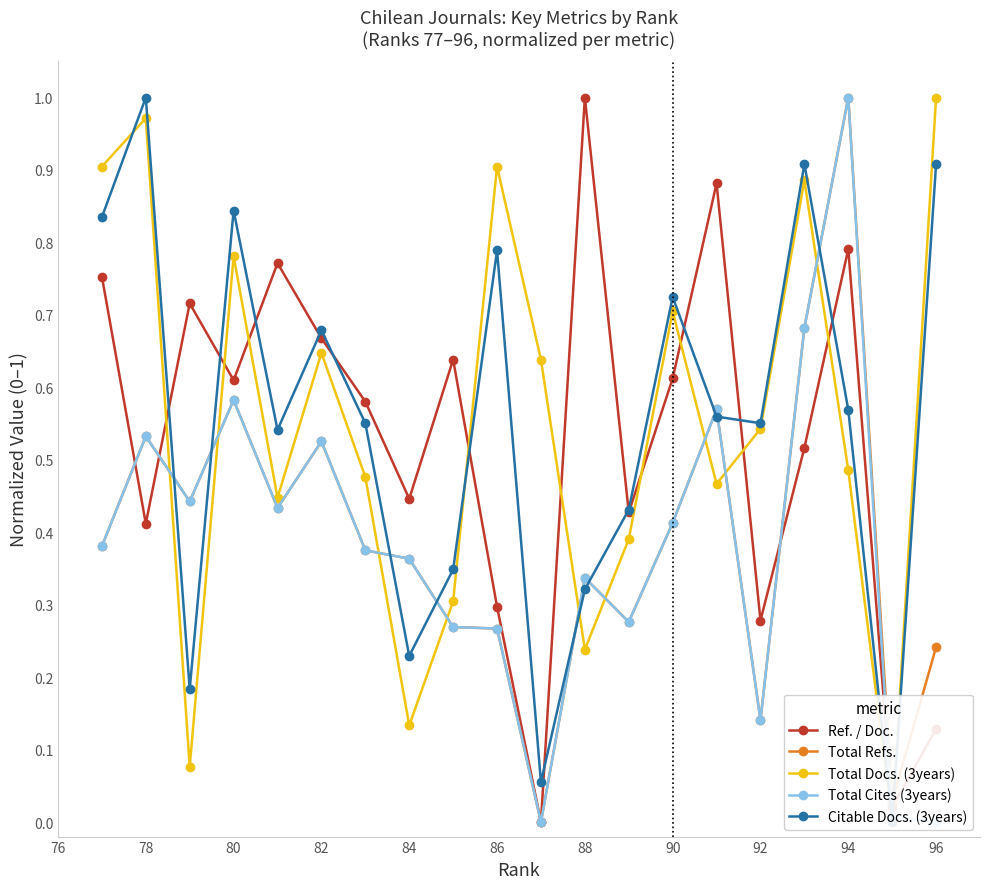

Does the chart have visible grid lines?

No